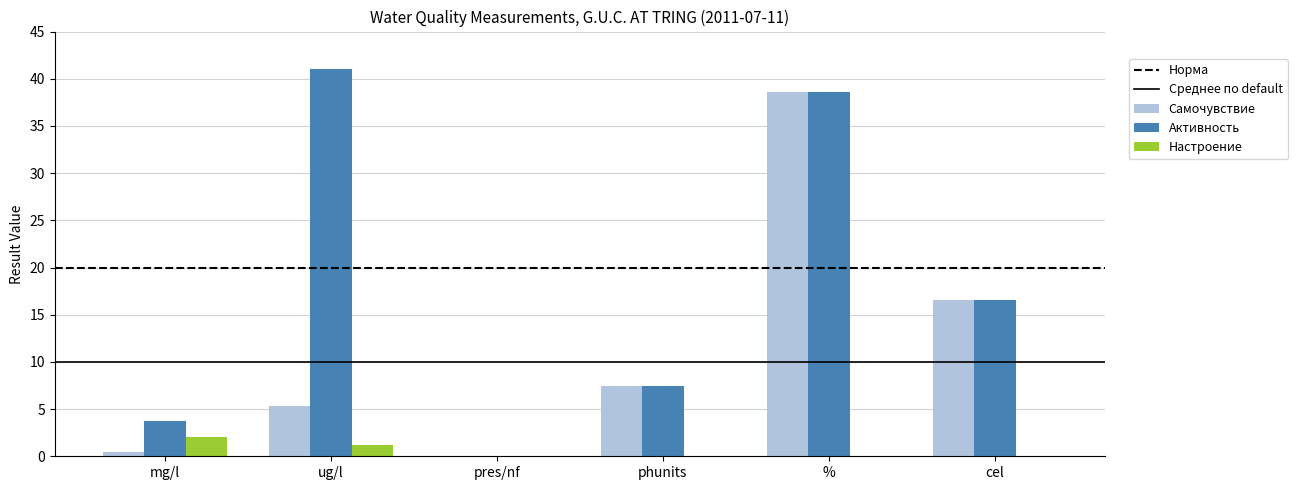

Is the value of Самочувствие at cel greater than the value of Настроение at pres/nf?

Yes